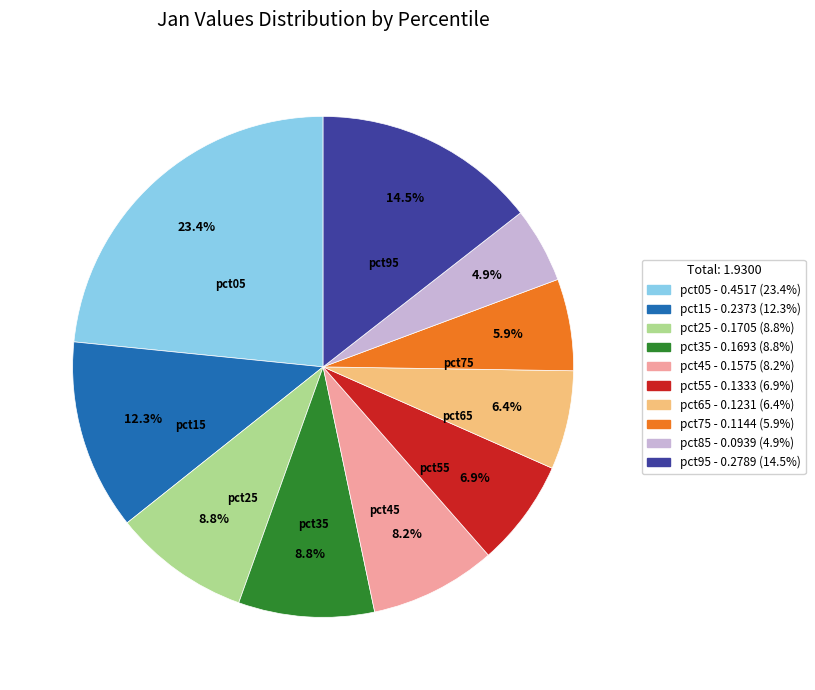

Is there a majority slice in this chart?

No